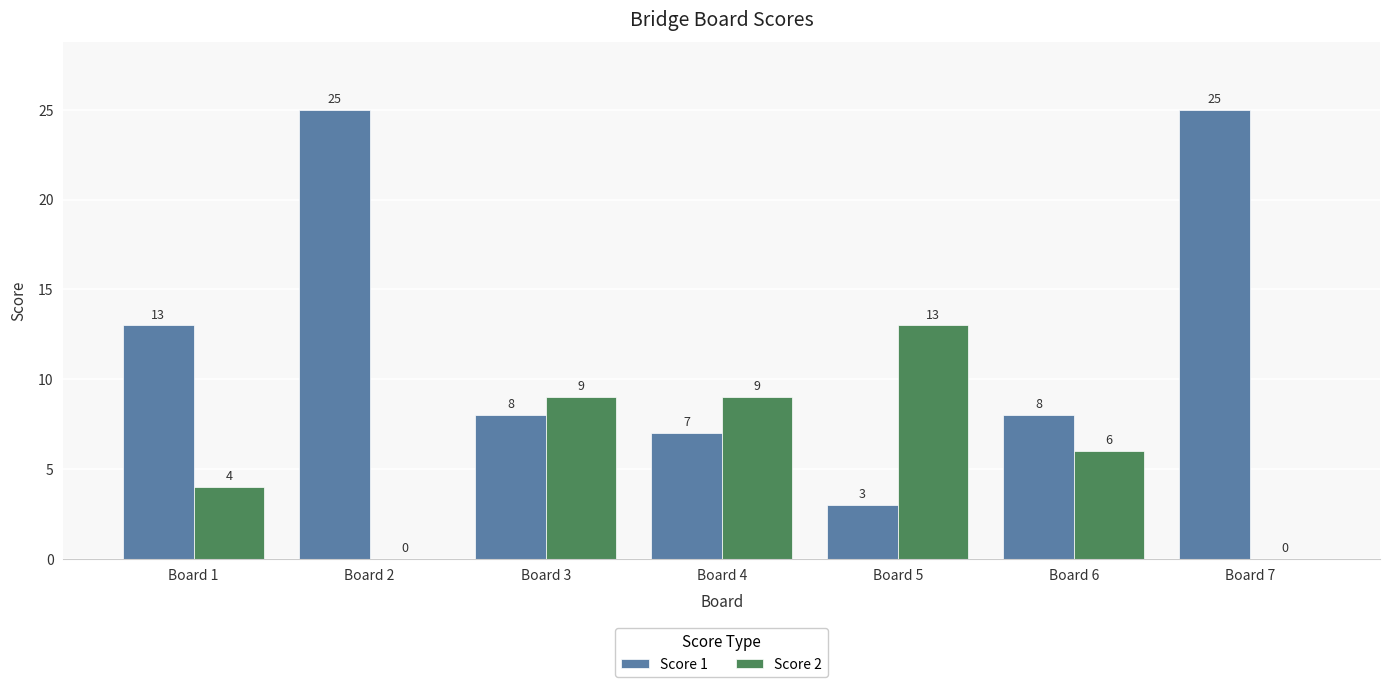

Reading right to left, list all the values displayed in this chart.

Score 1: 25	8	3	7	8	25	13
Score 2: 0	6	13	9	9	0	4